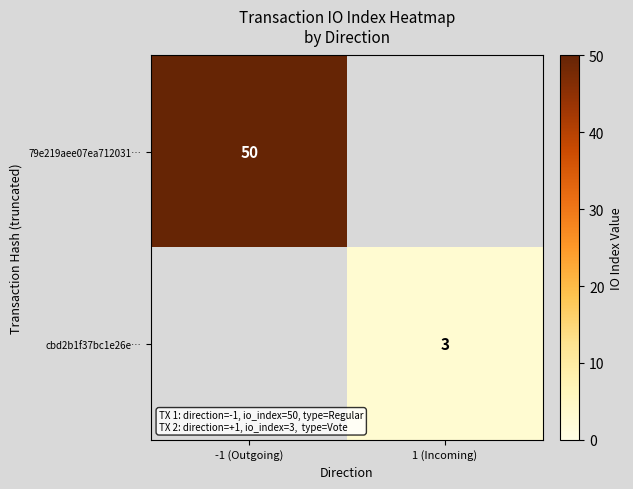

True or false: cbd2b1f37bc1e26e… has a value of 4 at 1 (Incoming).

False